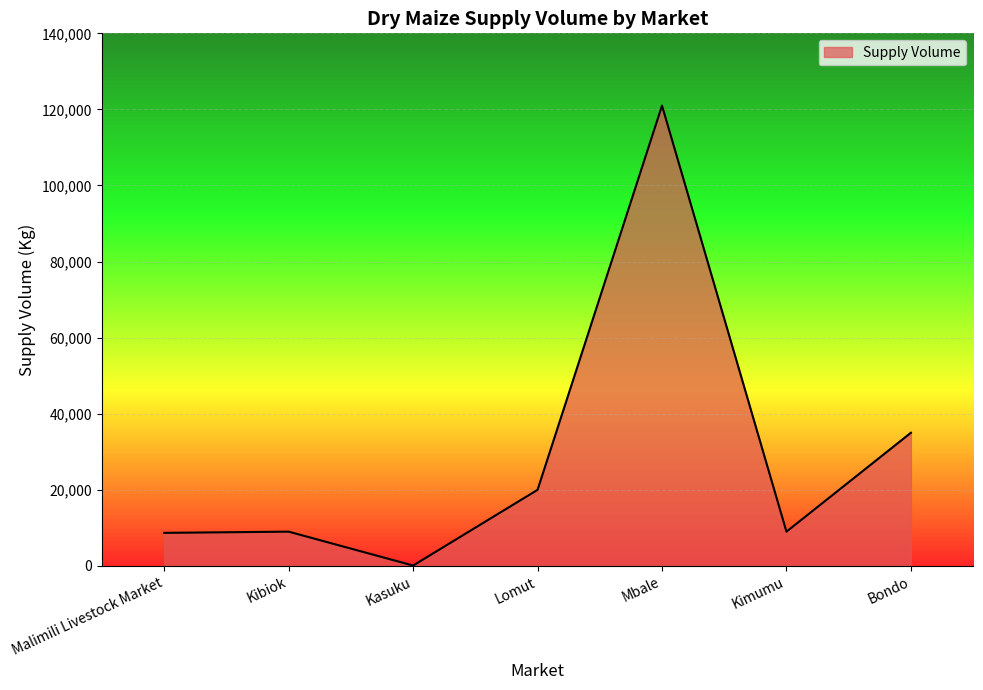

What is the maximum value shown in the chart?

121000